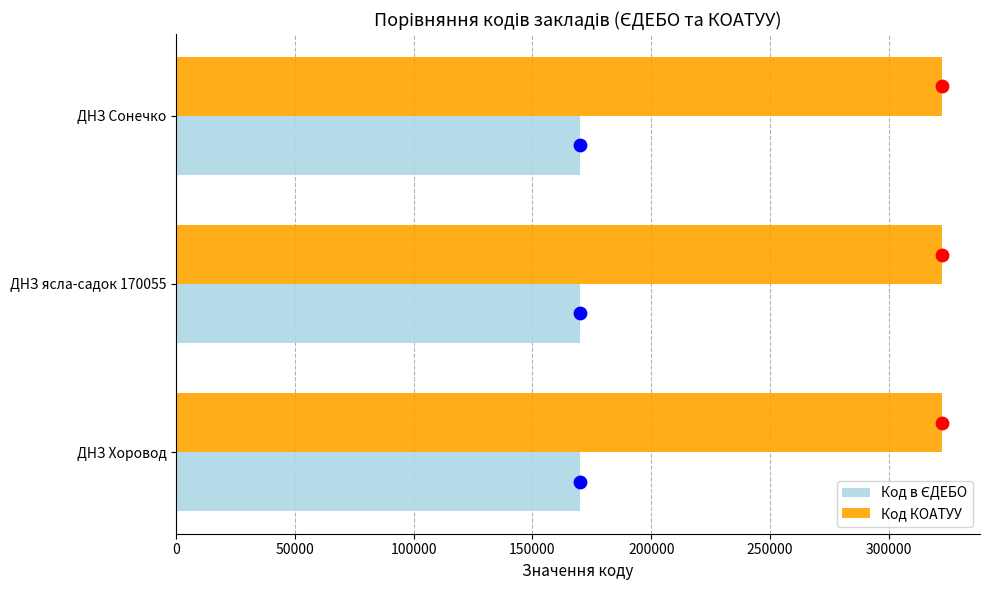

Which series has the widest spread of Y values?

Код в ЄДЕБО